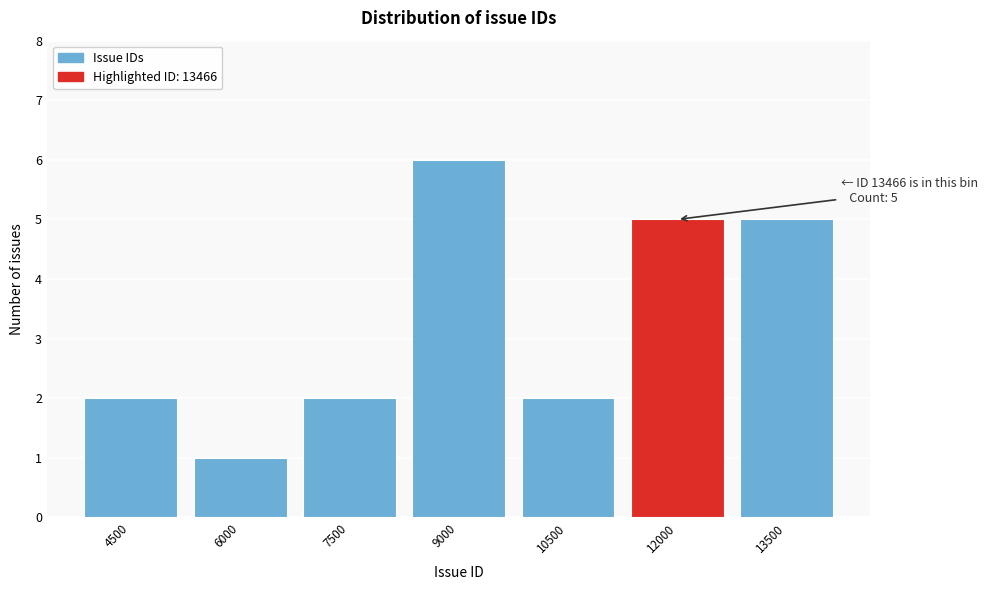

Reading left to right, list all the values displayed in this chart.

4500=2	6000=1	7500=2	9000=6	10500=2	12000=5	13500=5